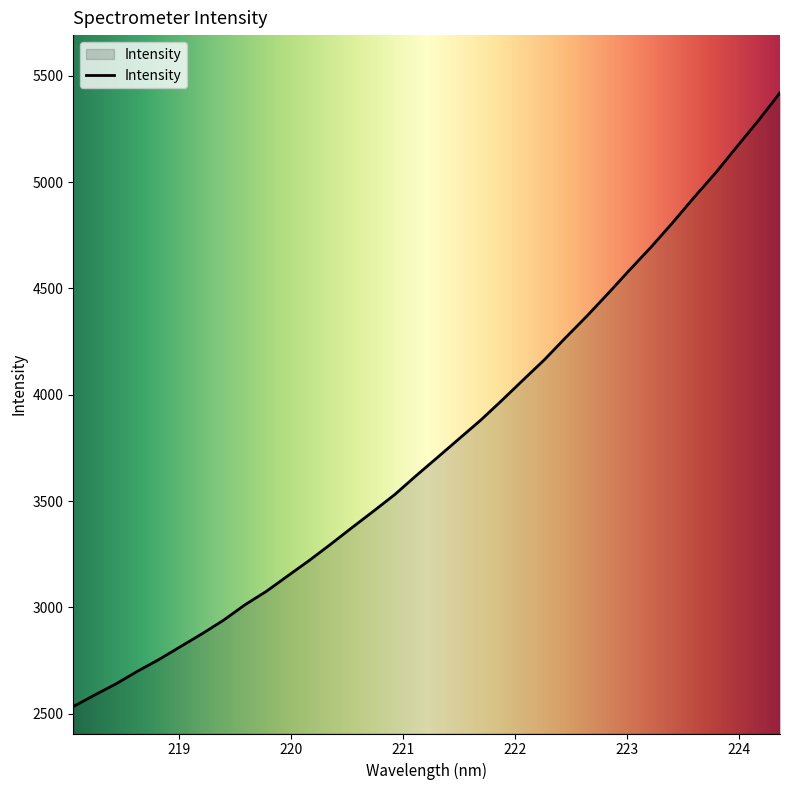

What is the minimum value shown in the chart?

2532.8